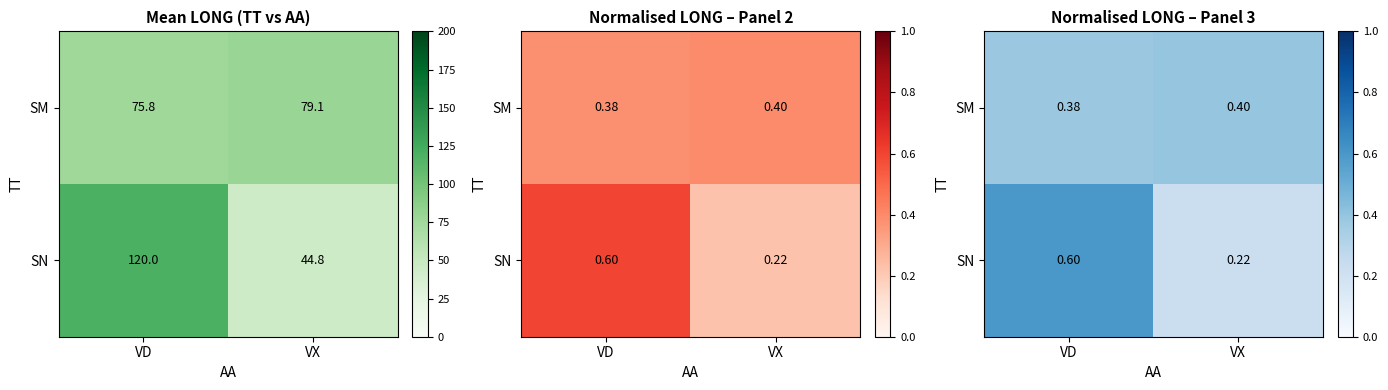

Rank the series at VD from highest to lowest value.

SN, SM